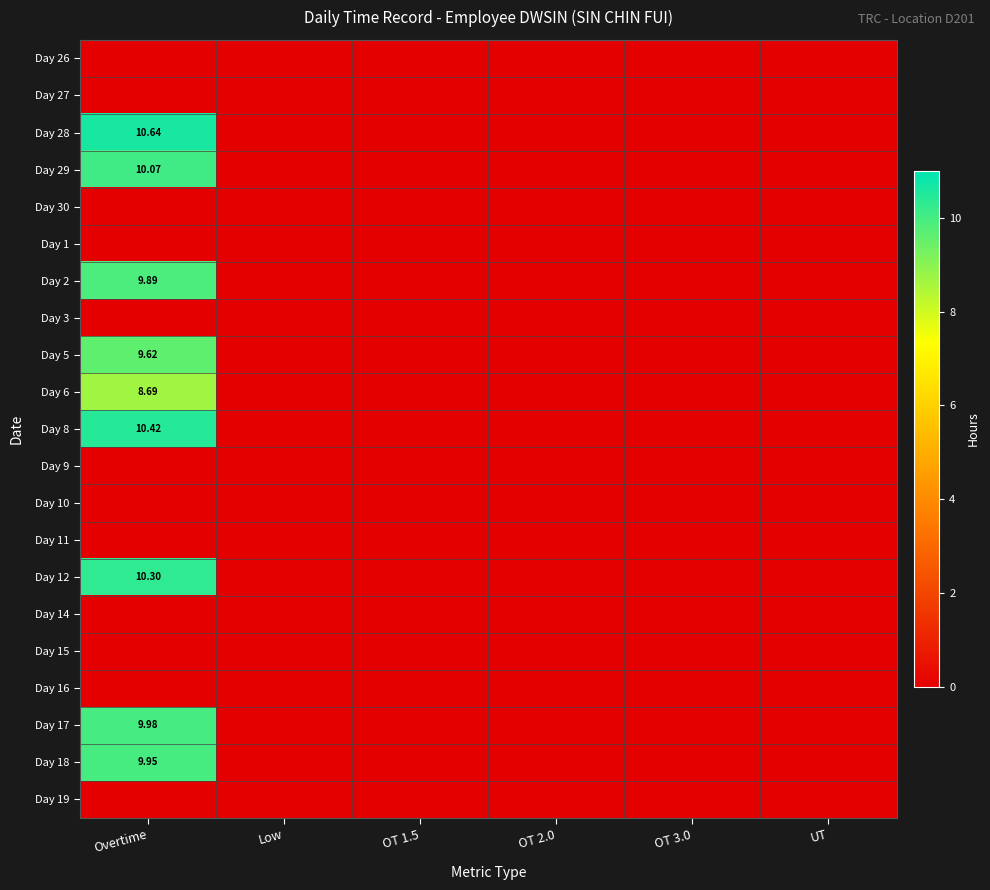

Is the value of Day 27 at UT greater than the value of Day 1 at OT 2.0?

No